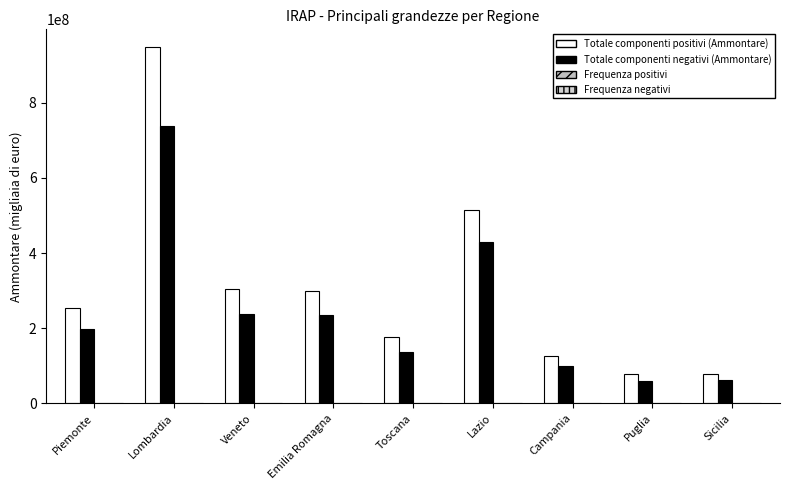

What is the sum of the Totale componenti positivi (Ammontare) values at Toscana and Puglia?

254277491